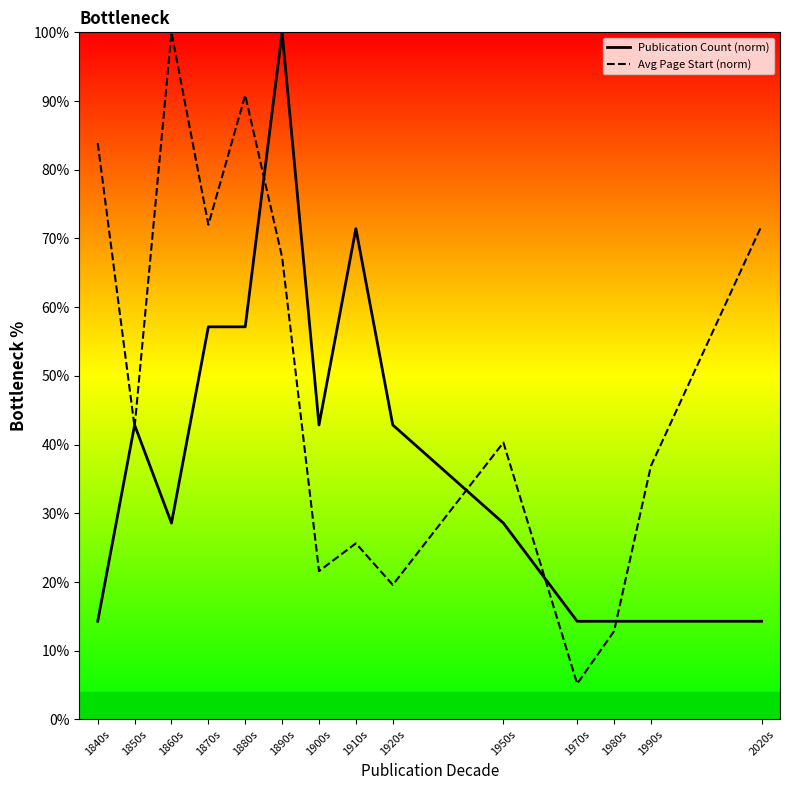

What is the smallest value displayed?

5.2